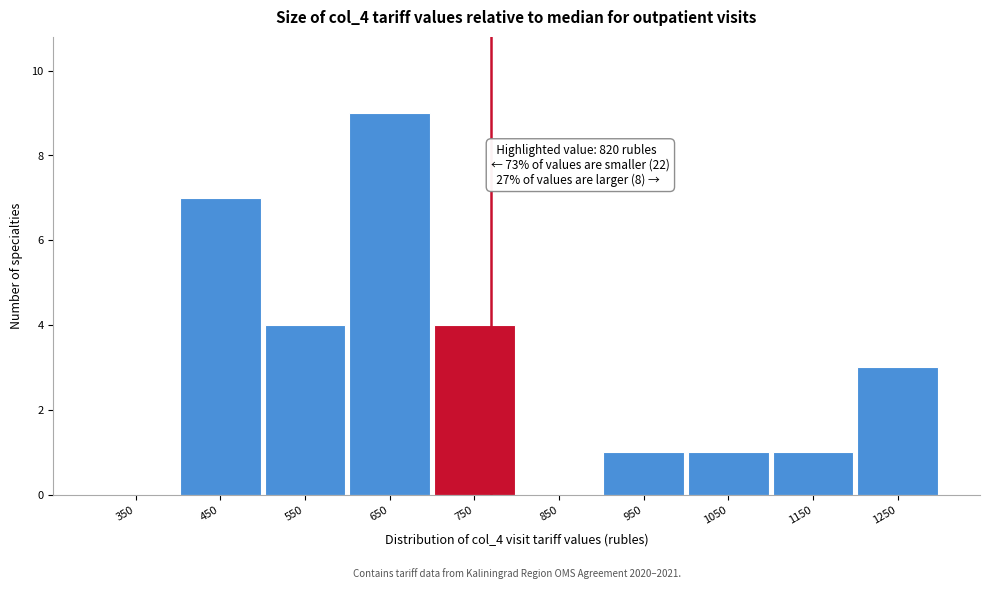

Reading left to right, list all the values displayed in this chart.

350=0	450=7	550=4	650=9	750=4	850=0	950=1	1050=1	1150=1	1250=3